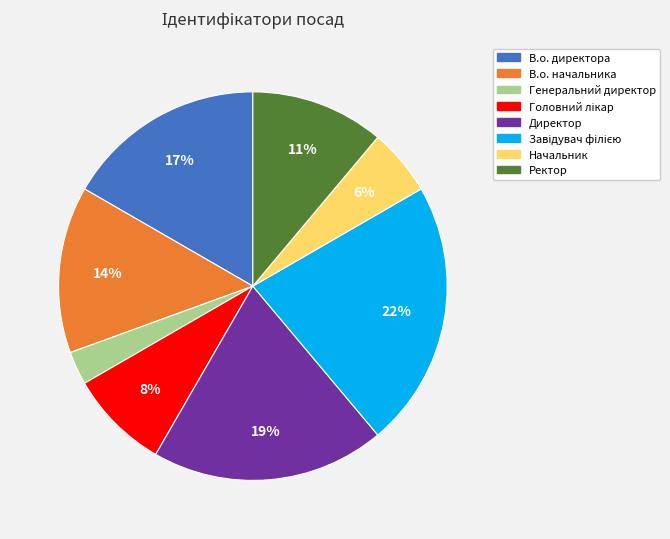

Which has a higher value, Директор or Начальник?

Директор